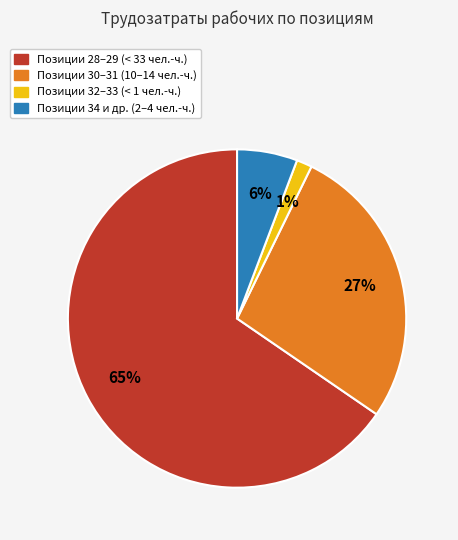

Which category has the smallest portion of the pie?

Позиции 32–33 (< 1 чел.-ч.)